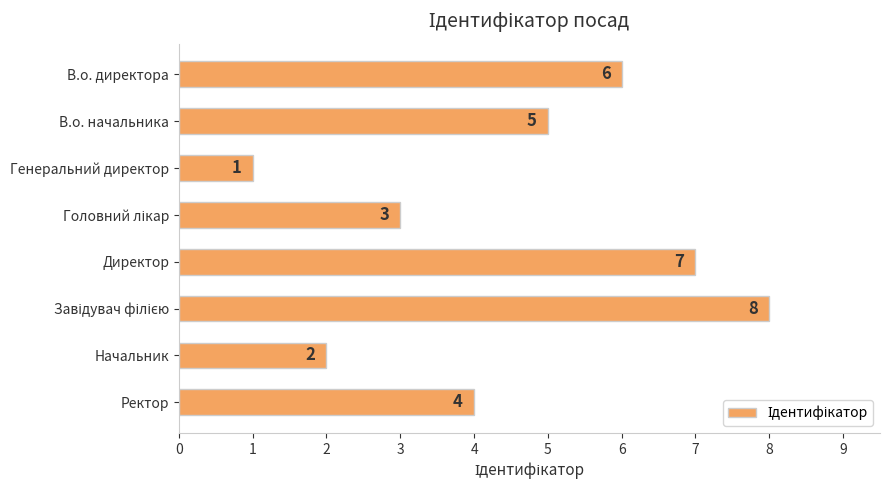

Between Начальник and Ректор, which is larger?

Ректор